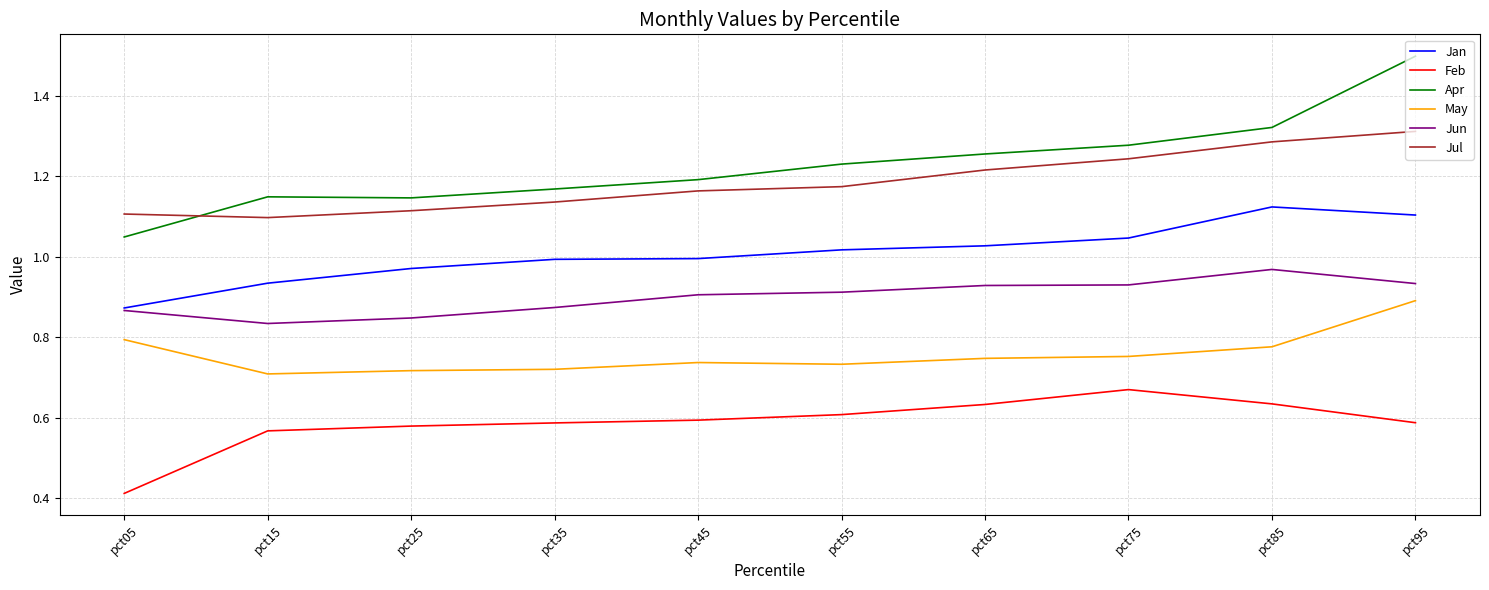

Where is Jun nearest to the value 0?

pct15